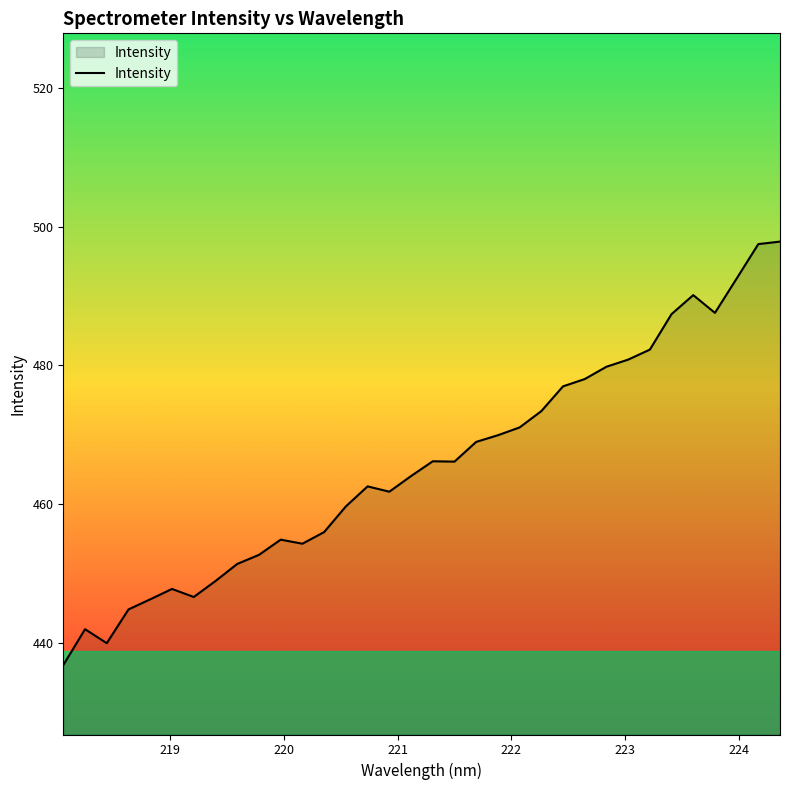

What is the maximum value shown in the chart?

497.8